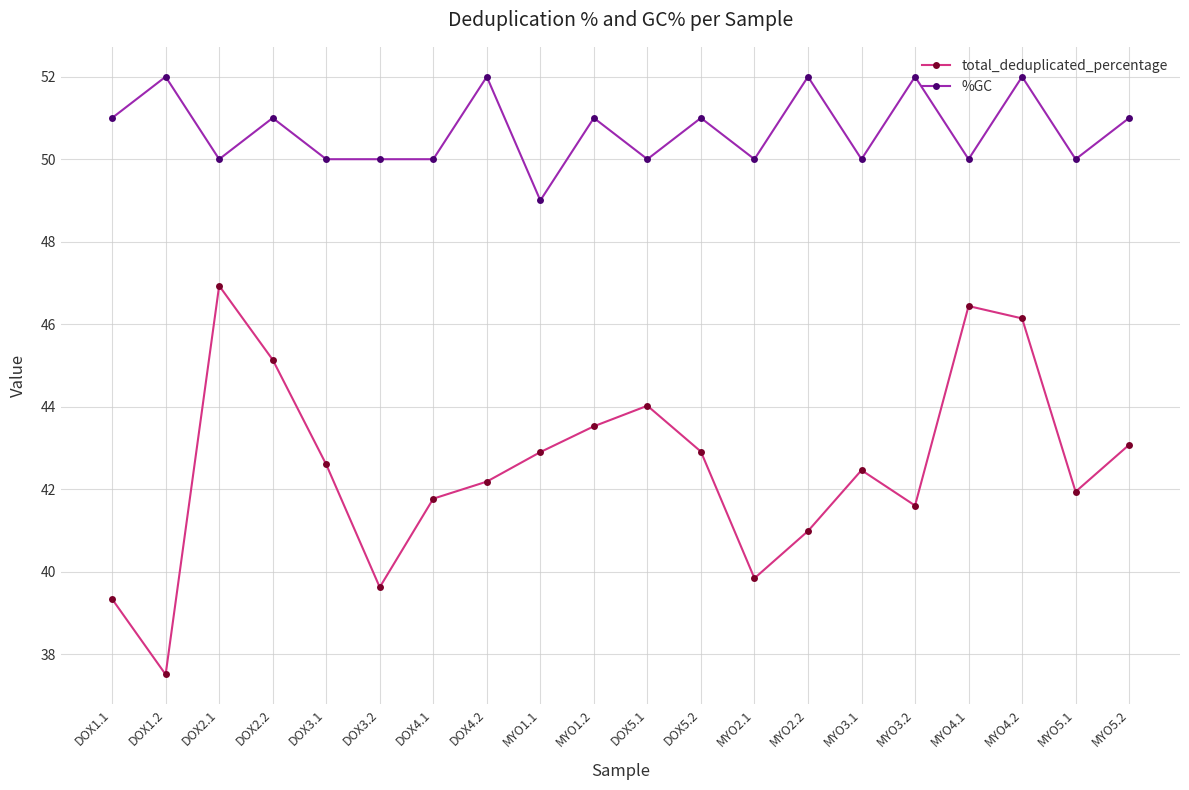

Count the %GC values in the range 50 to 52.

19